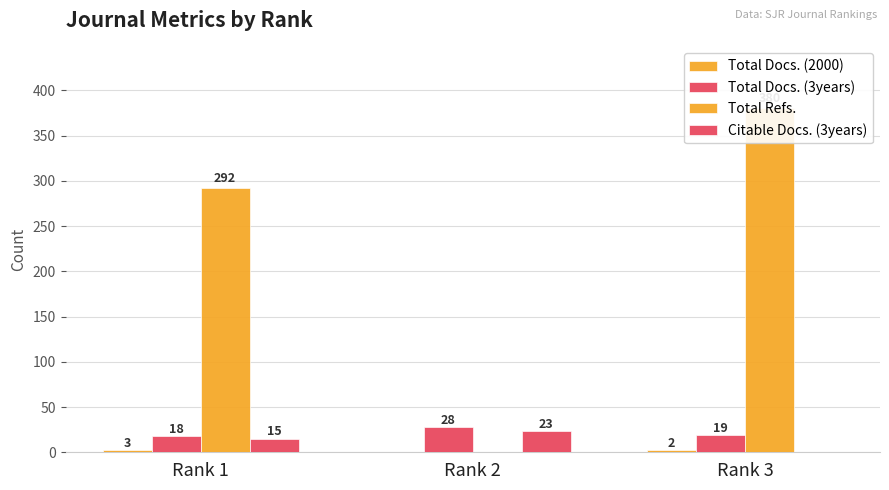

At which label does Total Docs. (3years) first exceed 19?

Rank 2